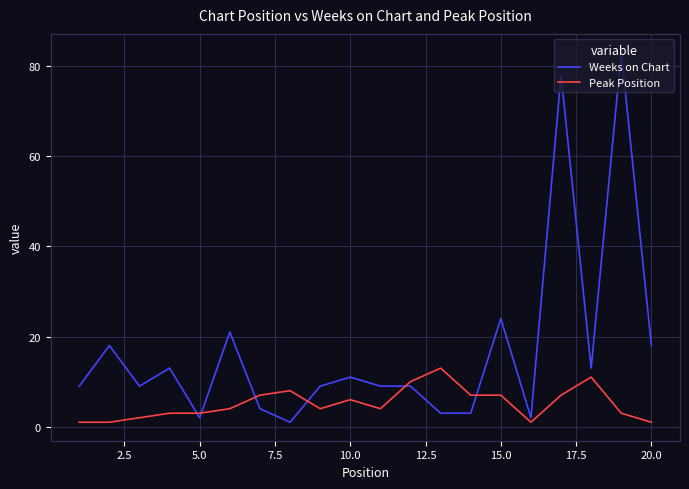

Which series has the largest total across all categories?

Weeks on Chart